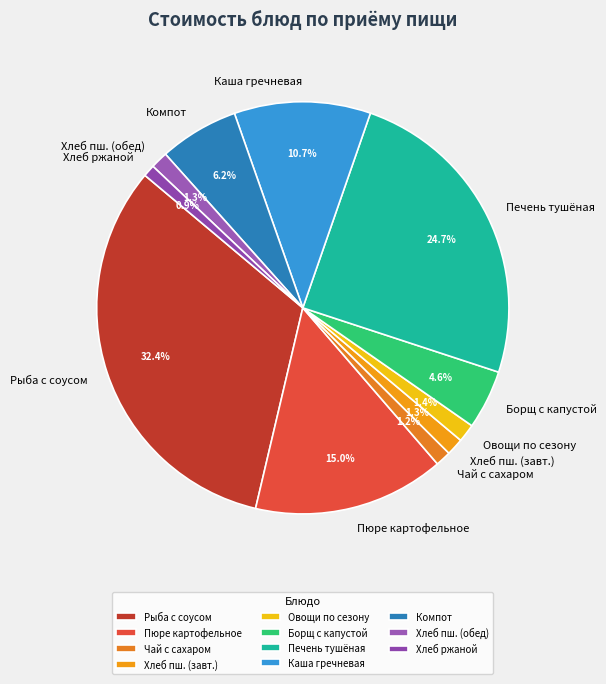

Combined, do Борщ с капустой and Хлеб ржаной account for over 50%?

No